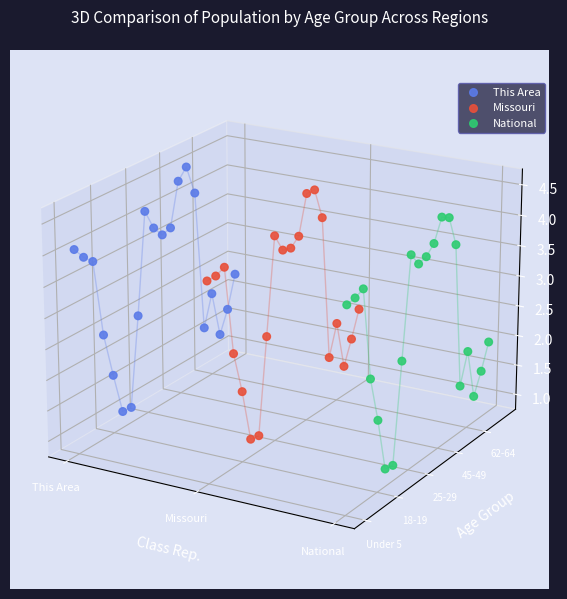

Which series has the largest Y range (max minus min)?

National